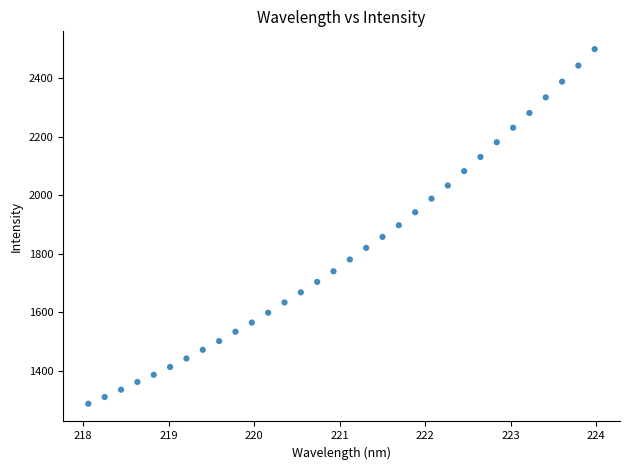

What is the range of Y values (max minus min)?

1210.5